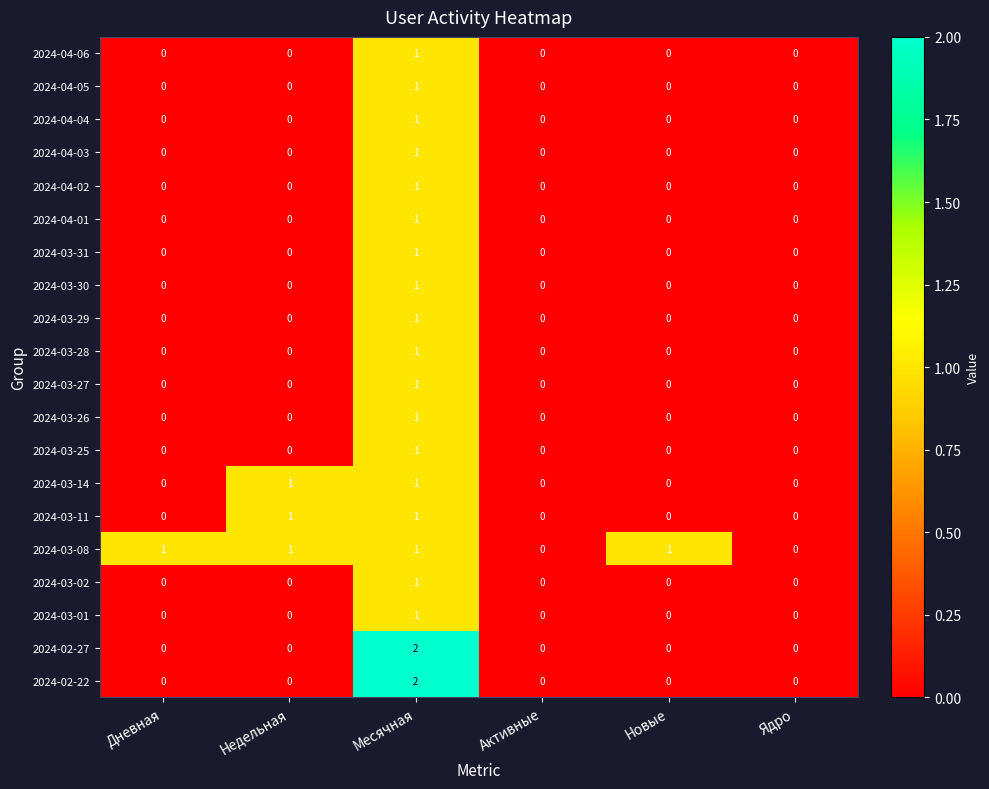

Which category has the highest value in the 2024-03-30 series?

Месячная